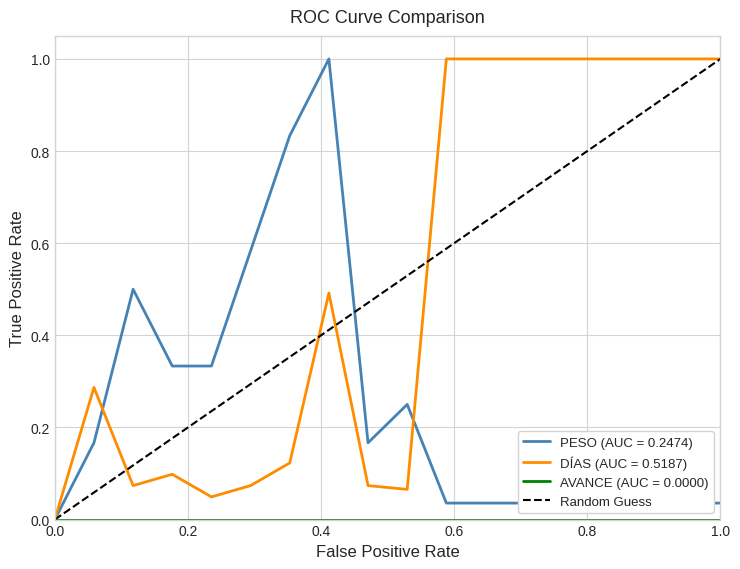

What is the highest value of the PESO (AUC = 0.2474) series?

1.0